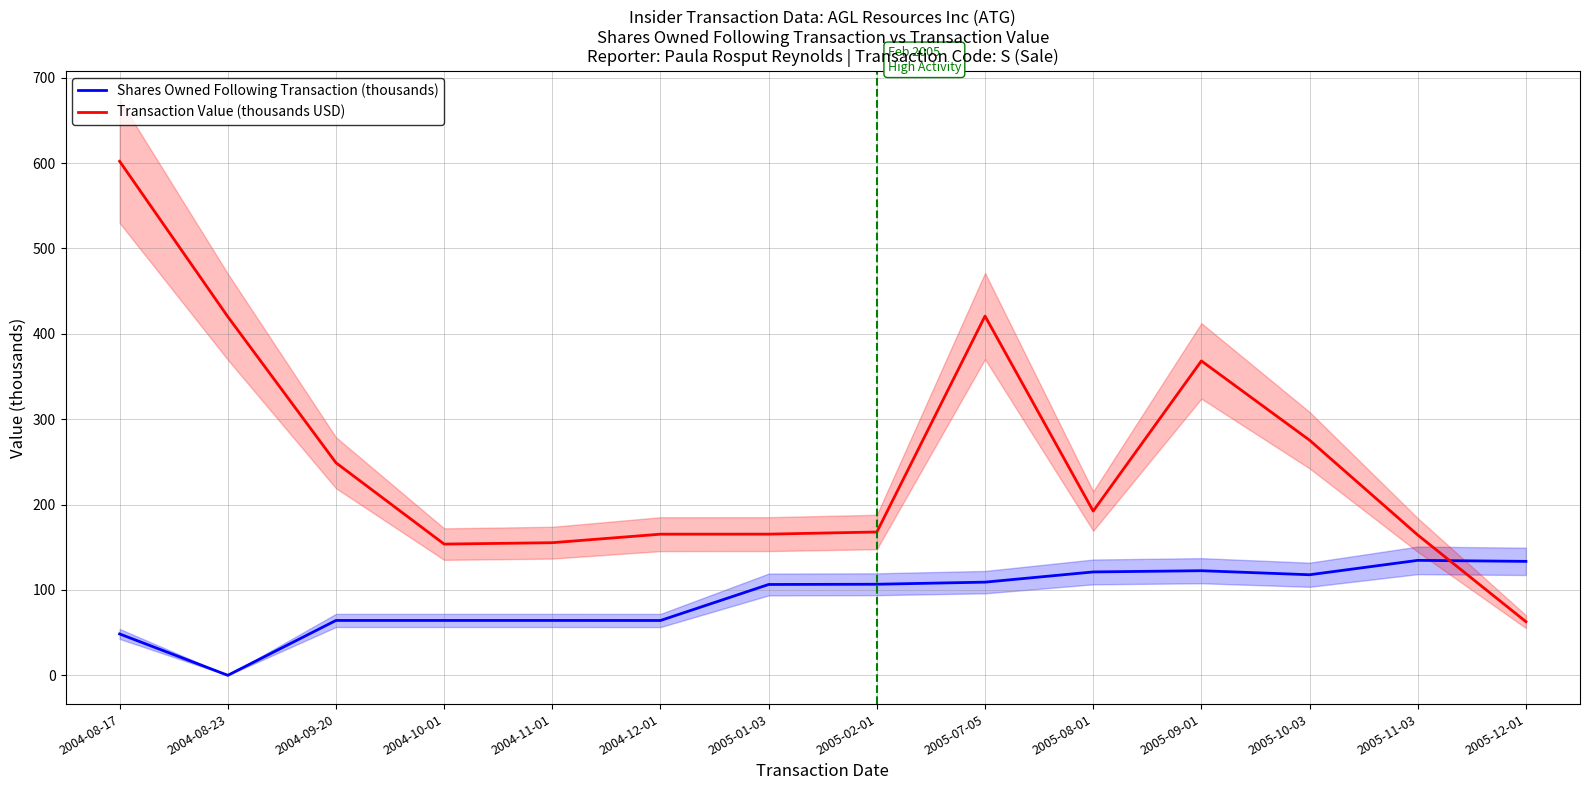

What position from the left is 2005-12-01?

14